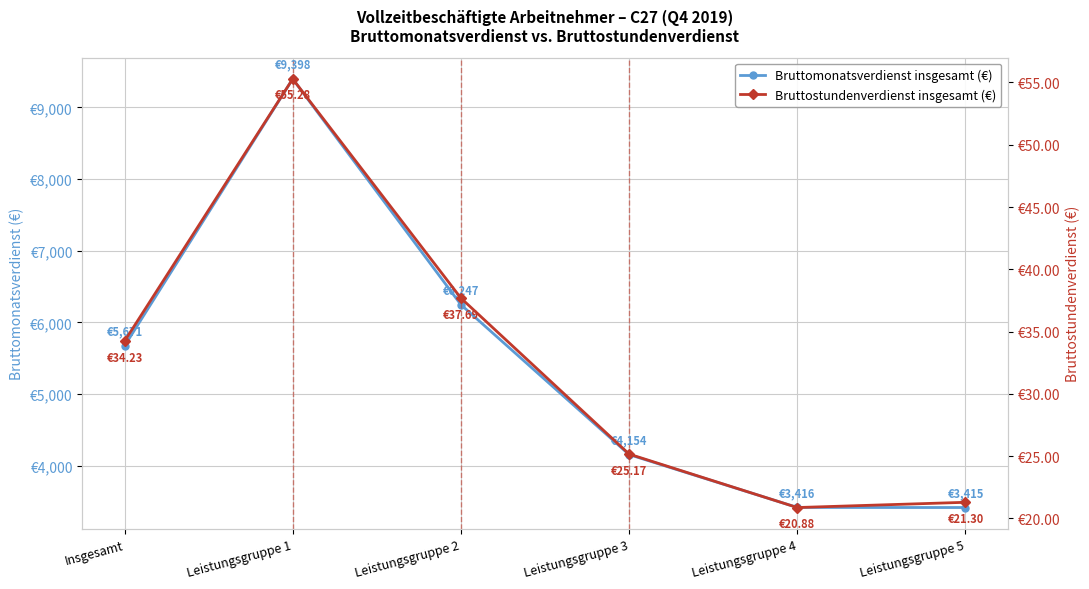

At Leistungsgruppe 3, list the series in order from largest to smallest.

Bruttomonatsverdienst insgesamt (€), Bruttostundenverdienst insgesamt (€)